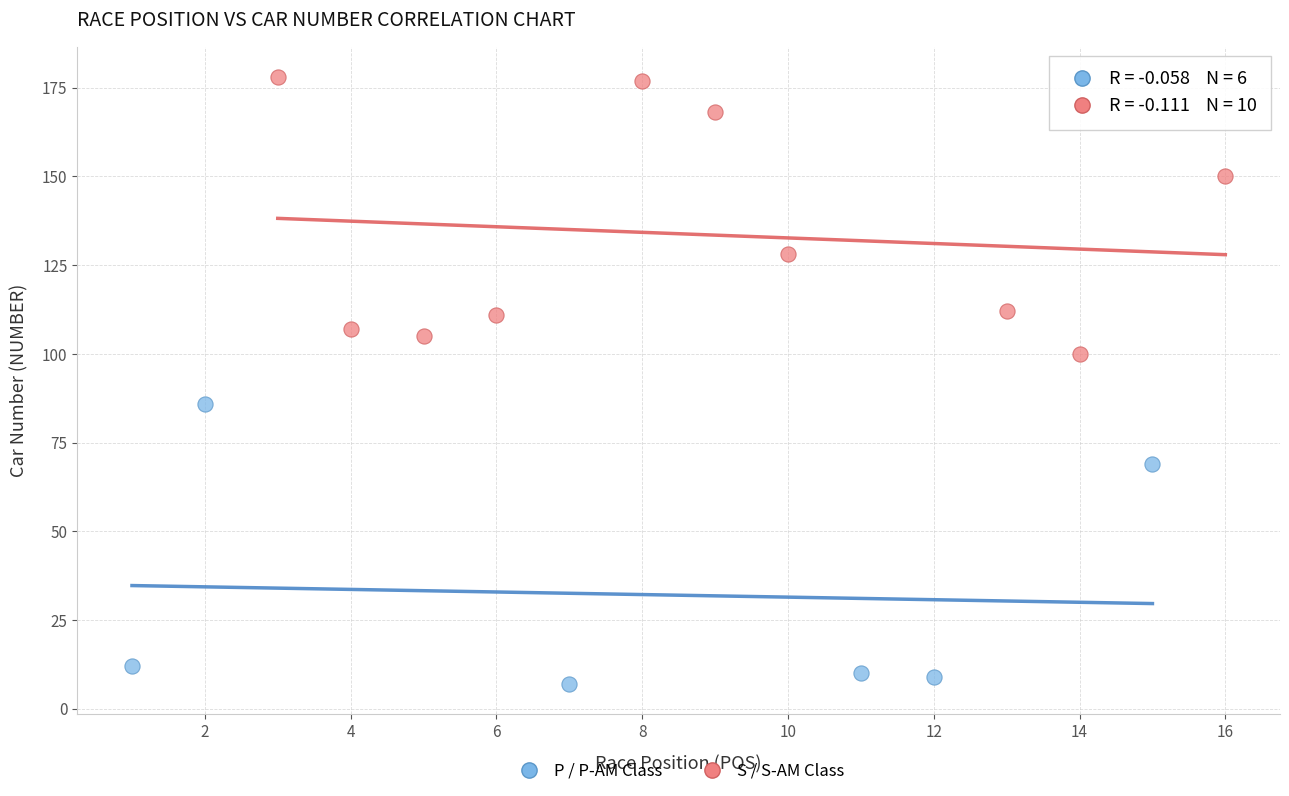

Which series contains the lowest Y value?

P / P-AM Class